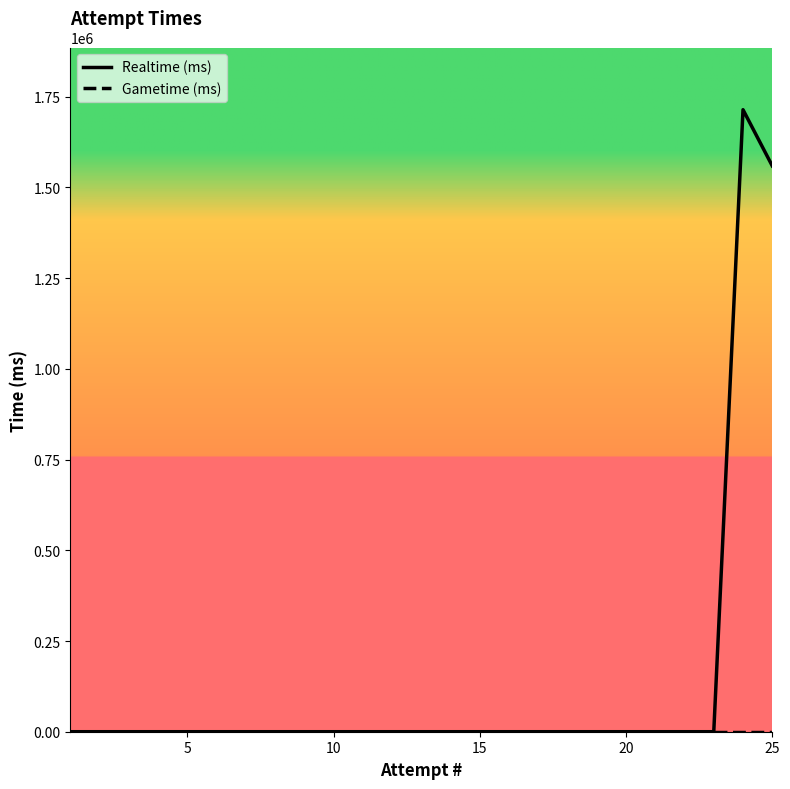

Which series has the largest range (max minus min)?

Realtime (ms)